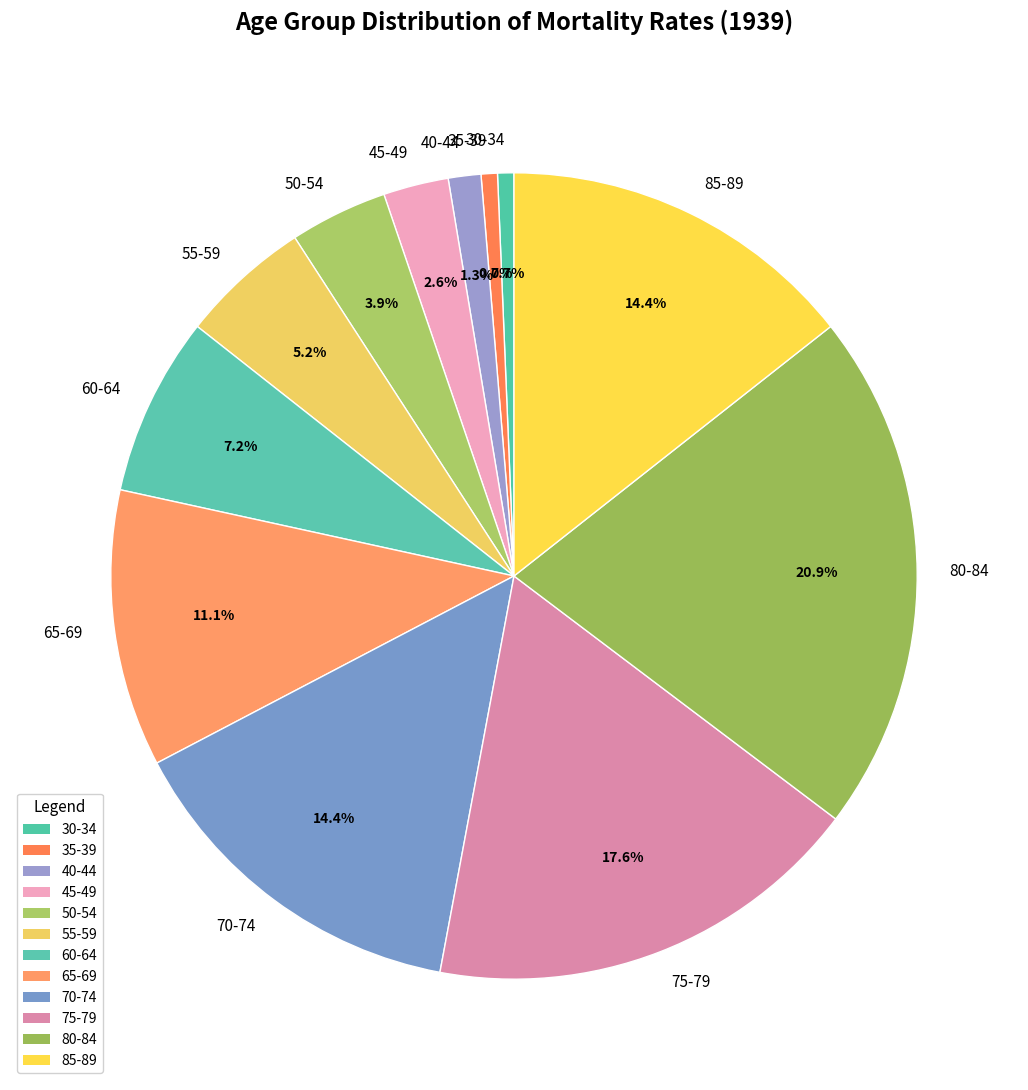

Do 35-39 and 50-54 together represent more than half of the pie?

No